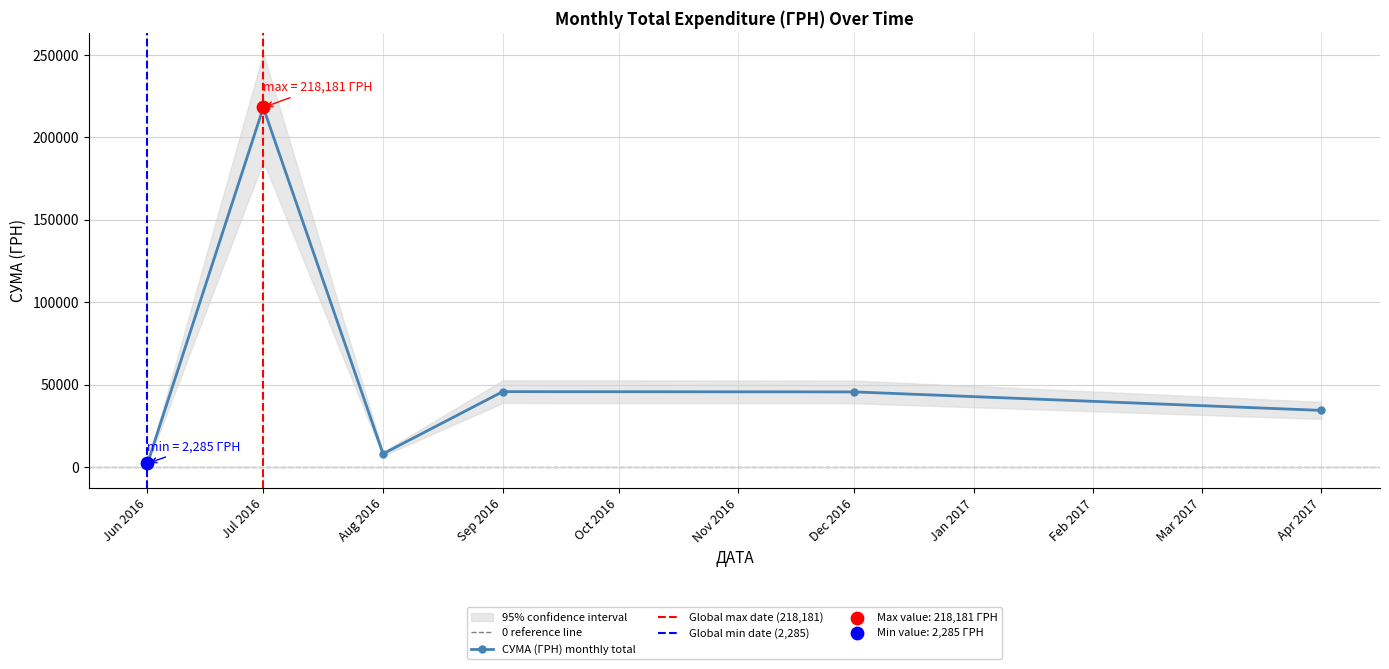

How many interior local peaks does the СУМА (ГРН) monthly total series have?

2